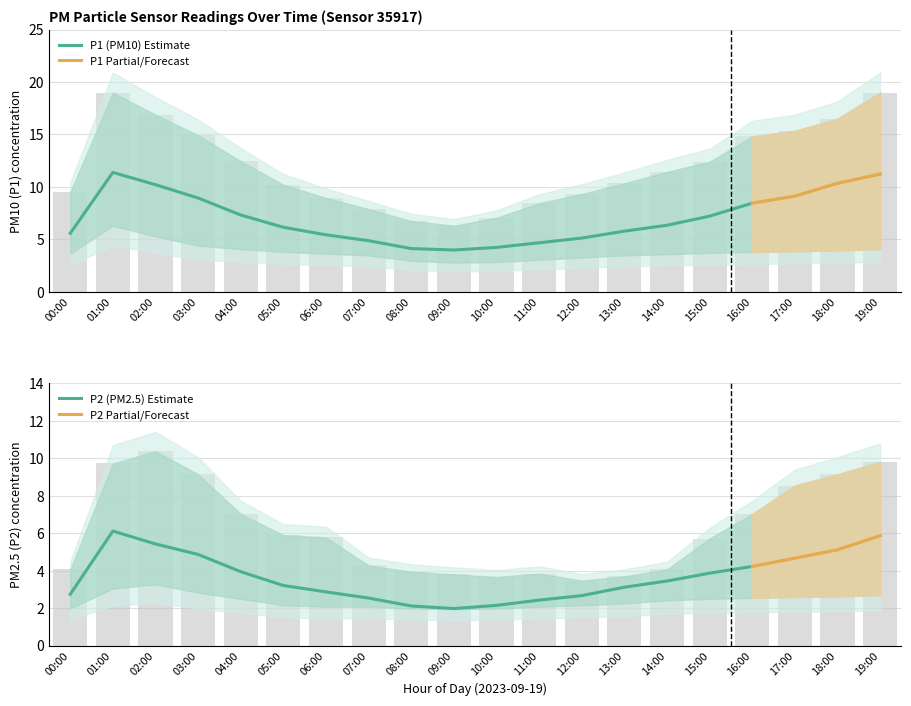

What is the maximum value shown in the chart?

19.0